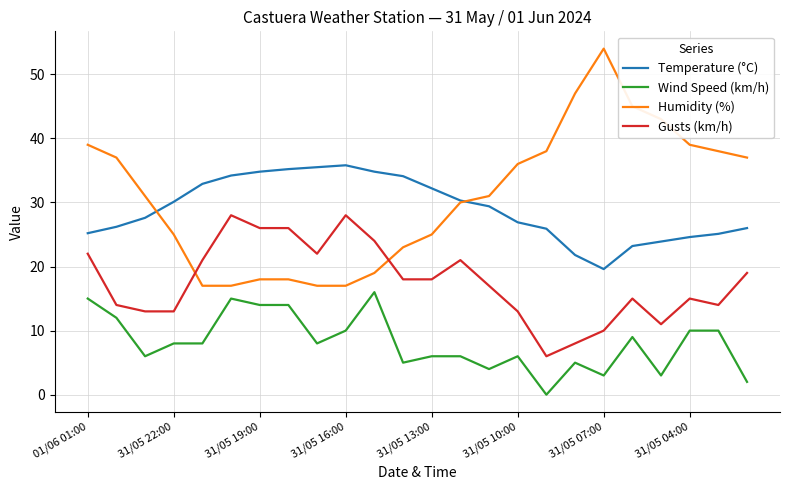

Which series has the largest range (max minus min)?

Humidity (%)